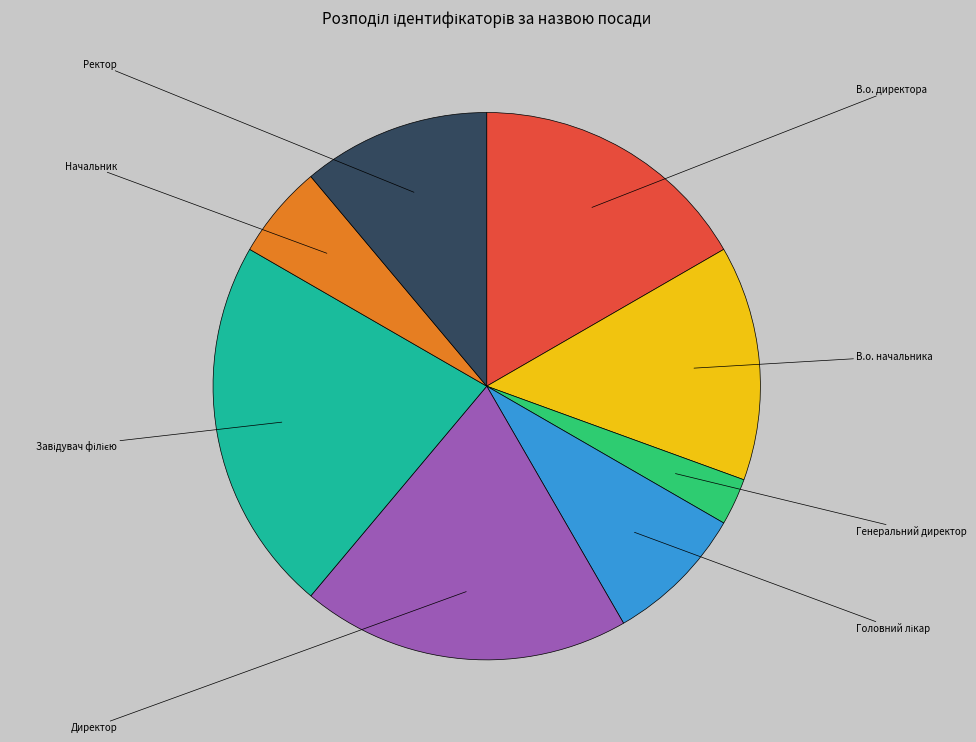

Does any single category account for the majority?

No